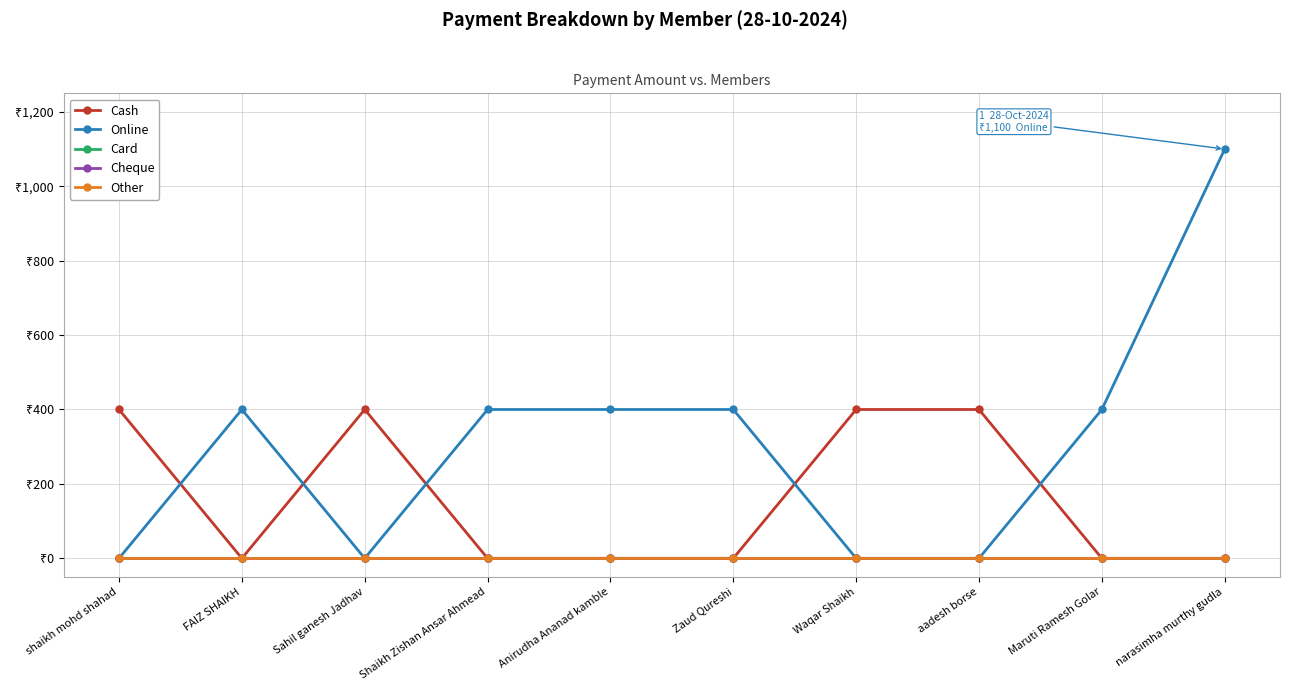

What position from the left is narasimha murthy gudla?

10